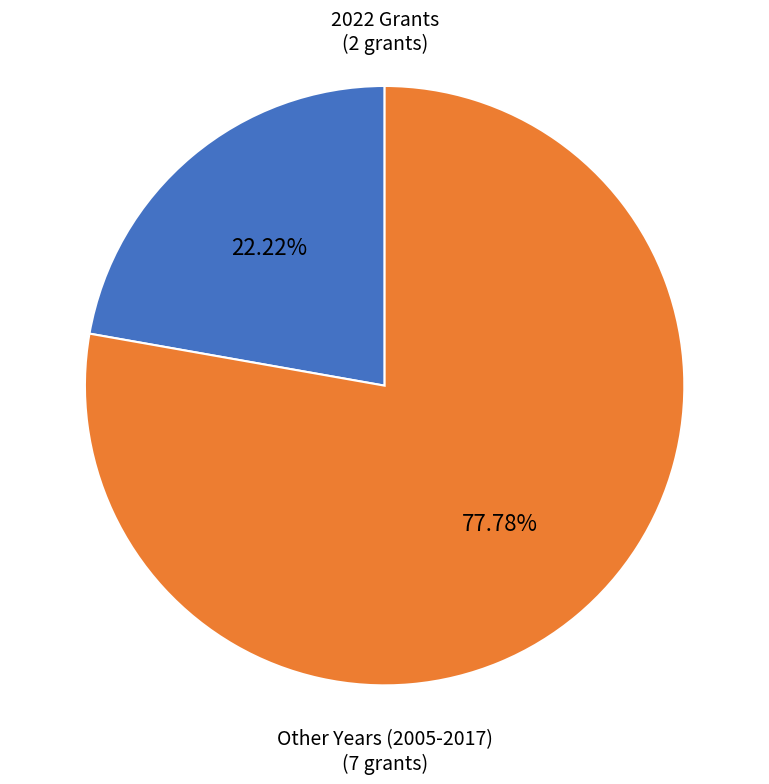

To the nearest percent, what is the average slice percentage?

50%